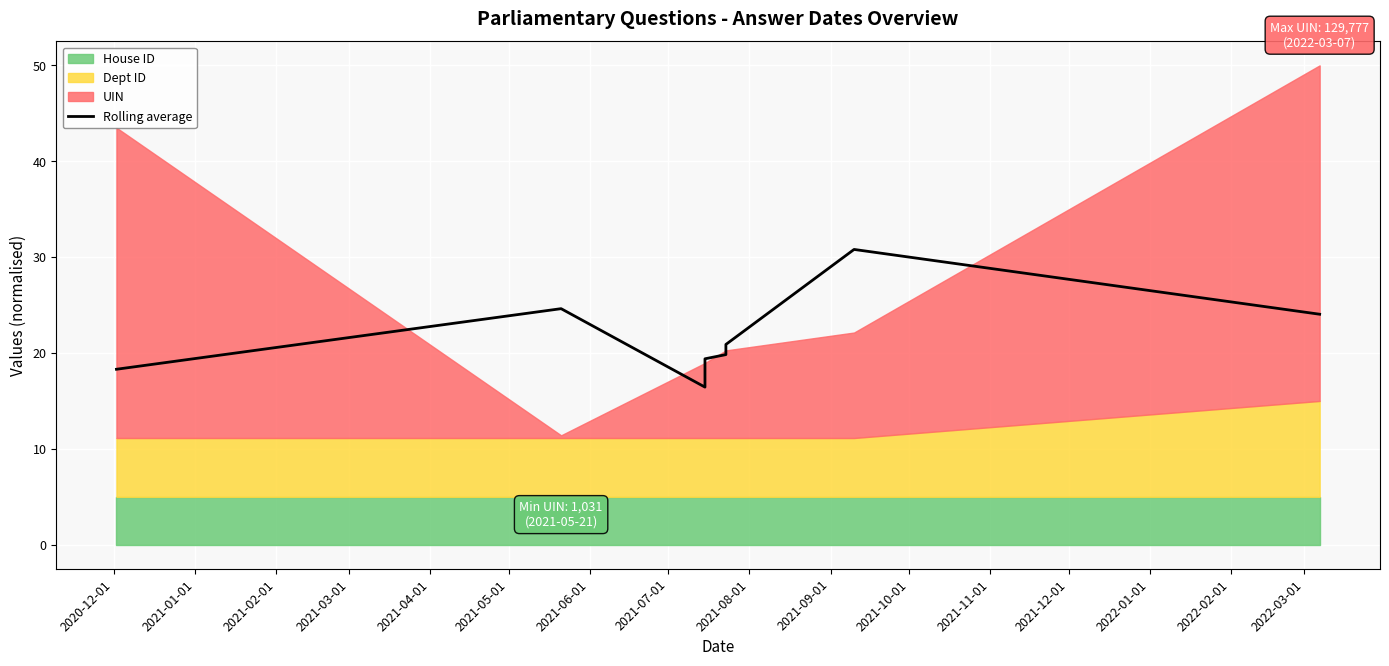

What position from the left is 2021-07-01?

8